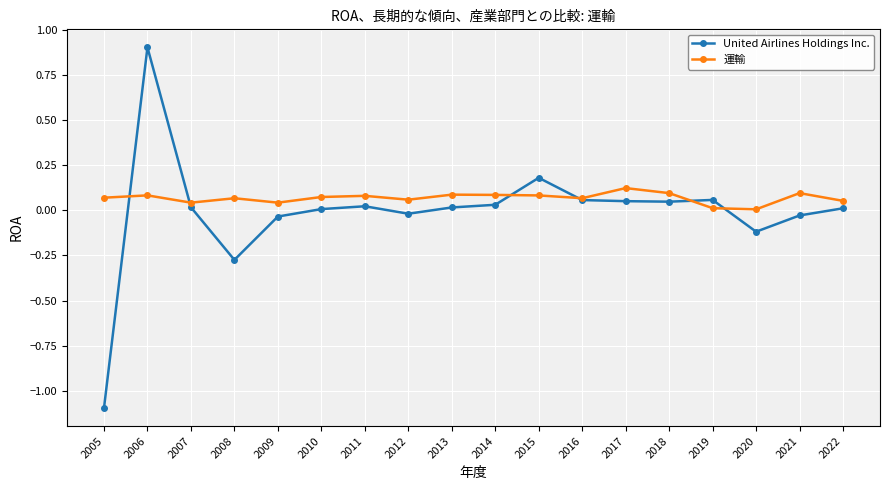

At which category is the sum across all series the highest?

2006